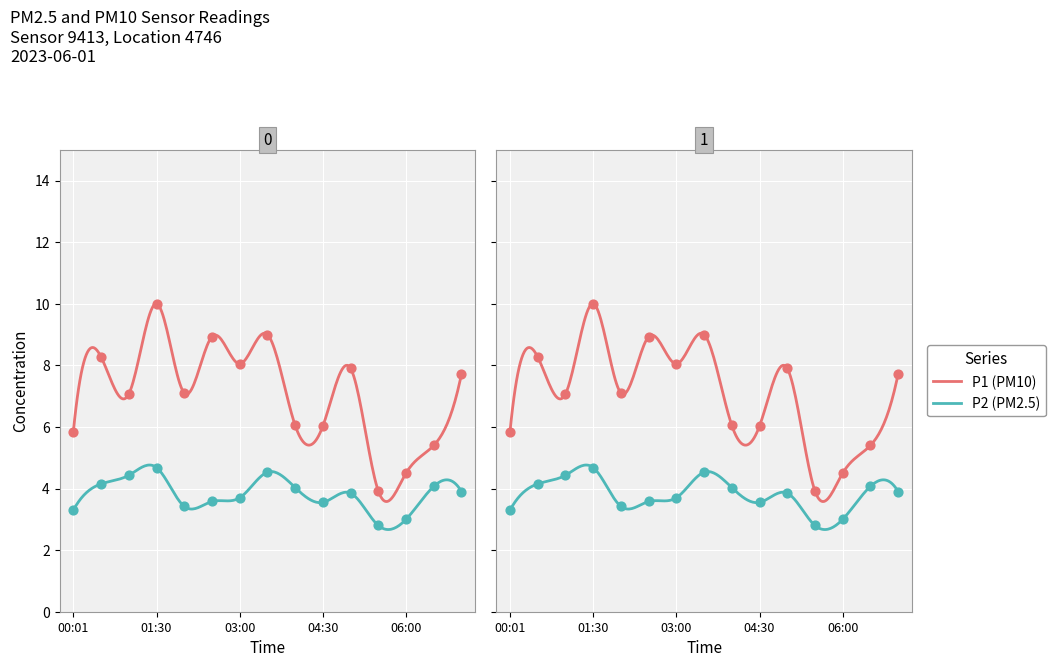

At which category is the sum across all series the highest?

01:30